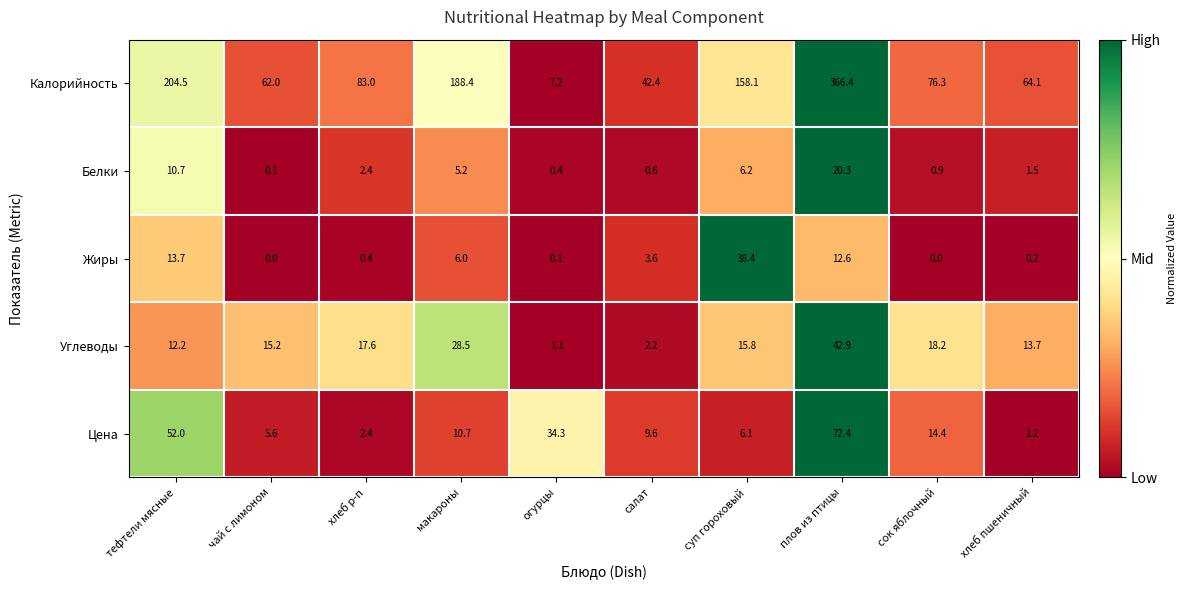

How many data points in Жиры are above 3?

5